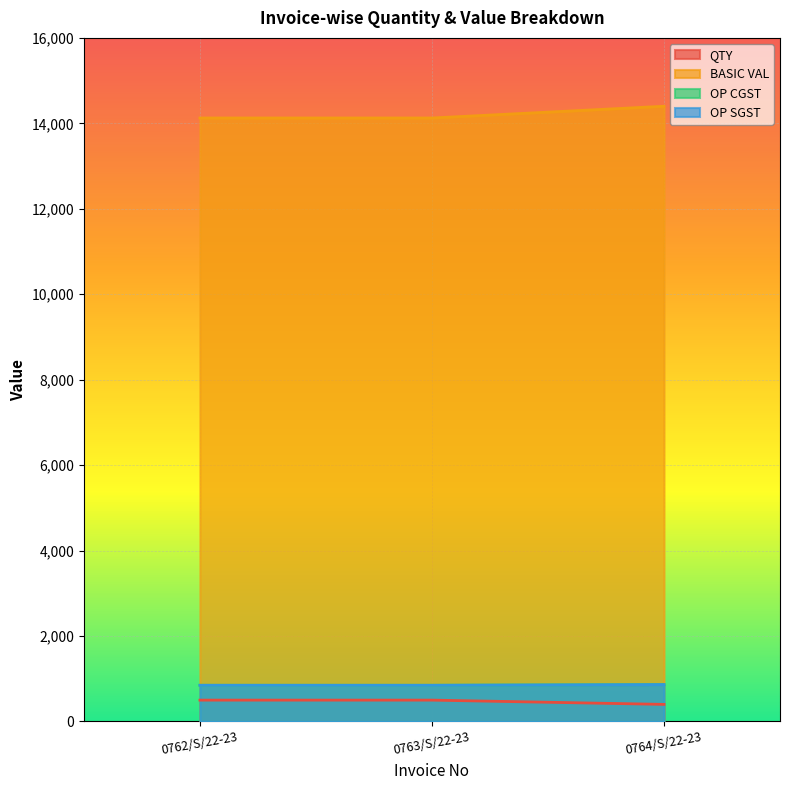

What is the sum of the OP CGST values at 0762/S/22-23 and 0763/S/22-23?

1695.0